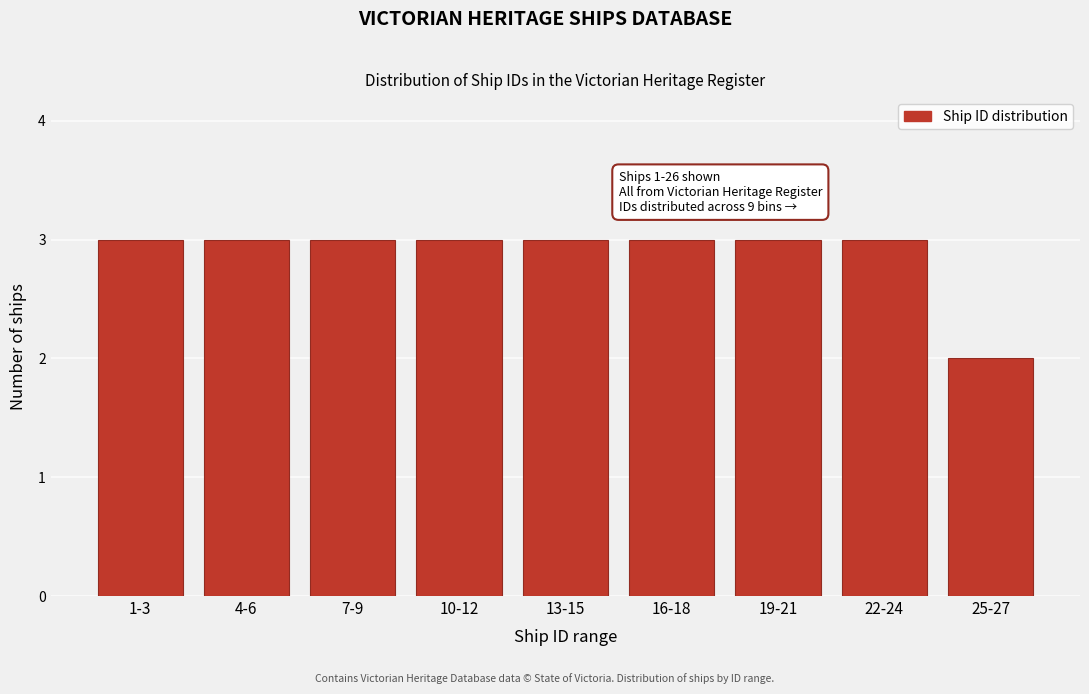

Reading left to right, transcribe all the data shown in this chart.

3	3	3	3	3	3	3	3	2